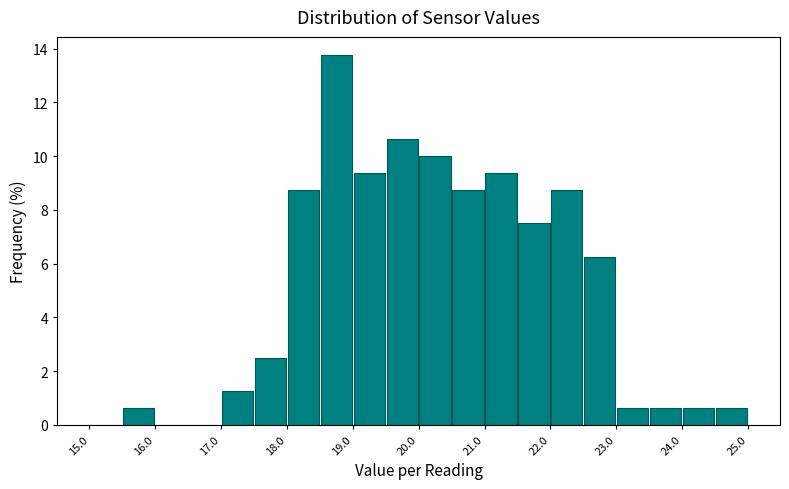

What is the height of the bar covering 19.0 to 19.5 on the x-axis? The values are not printed on the chart, so give them approximately, as read against the axis.

9.4